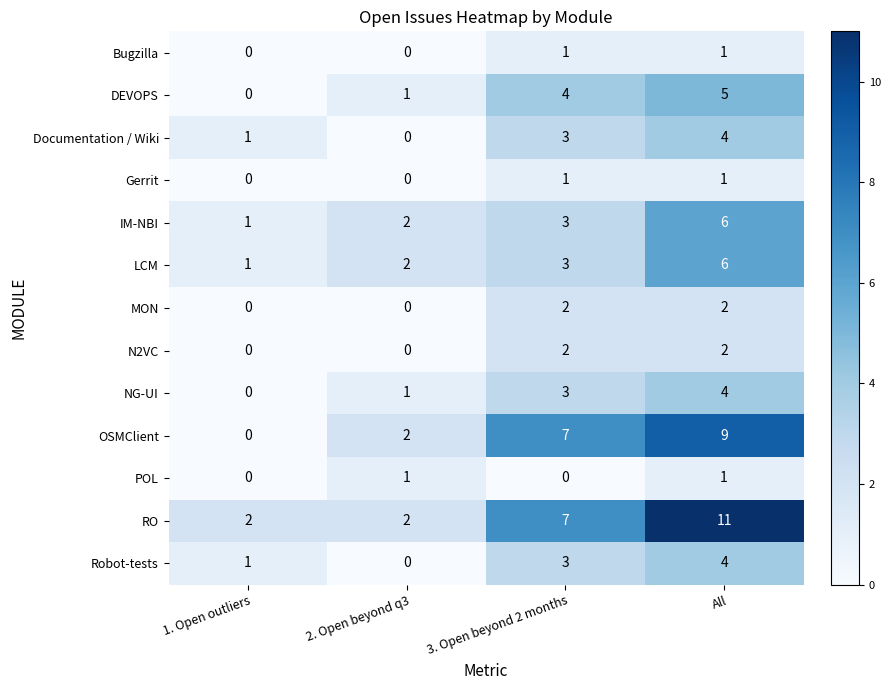

True or false: NG-UI has a value of 0 at 1. Open outliers.

True